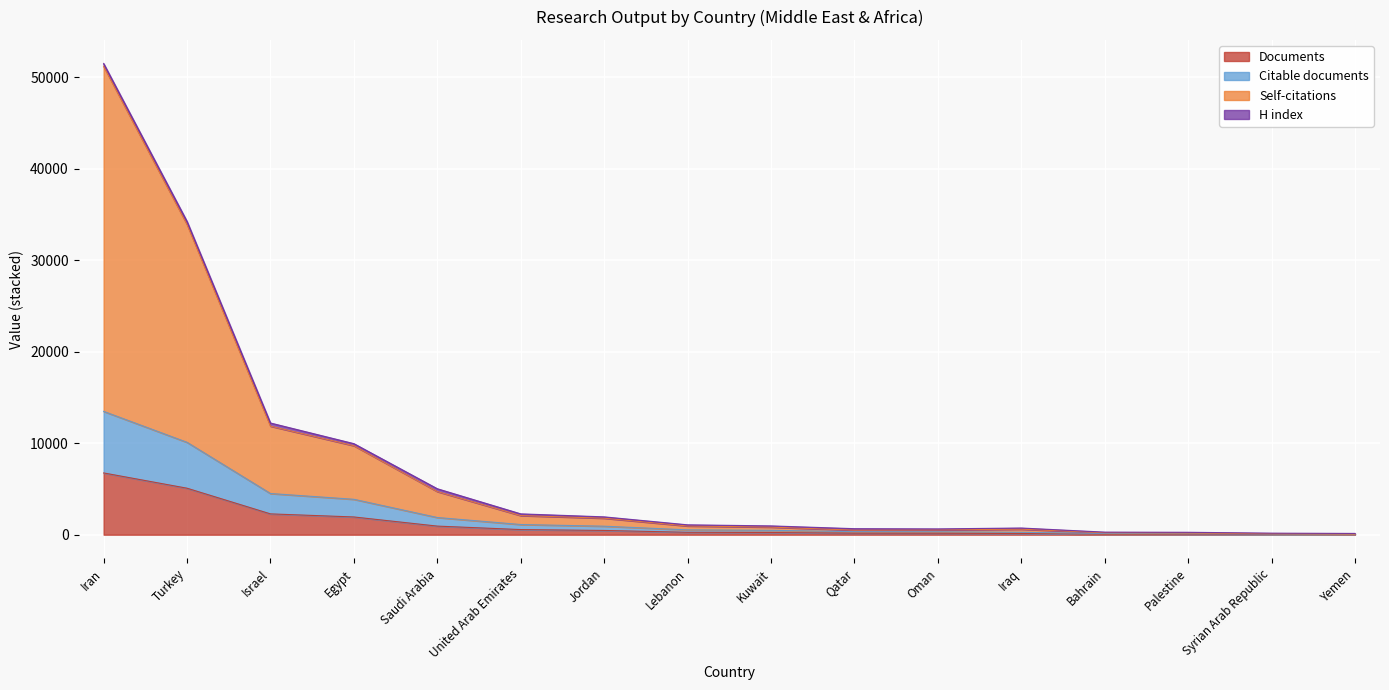

At which category is the sum across all series the highest?

Iran